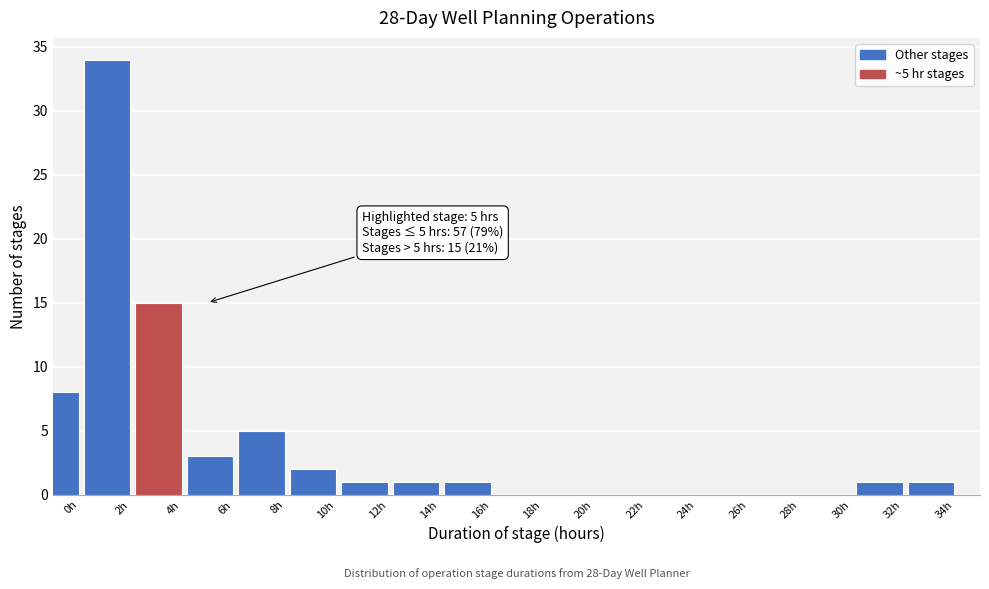

Reading left to right, transcribe all the data shown in this chart.

0h=8	2h=34	4h=15	6h=3	8h=5	10h=2	12h=1	14h=1	16h=1	18h=0	20h=0	22h=0	24h=0	26h=0	28h=0	30h=0	32h=1	34h=1